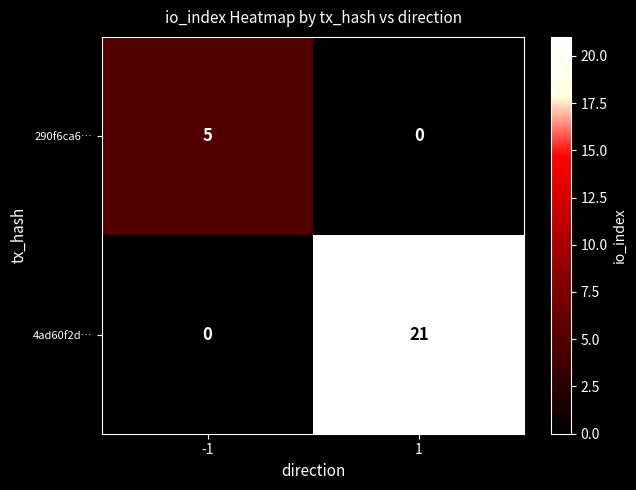

Reading right to left, list all the values displayed in this chart.

290f6ca6…: 0	5
4ad60f2d…: 21	0